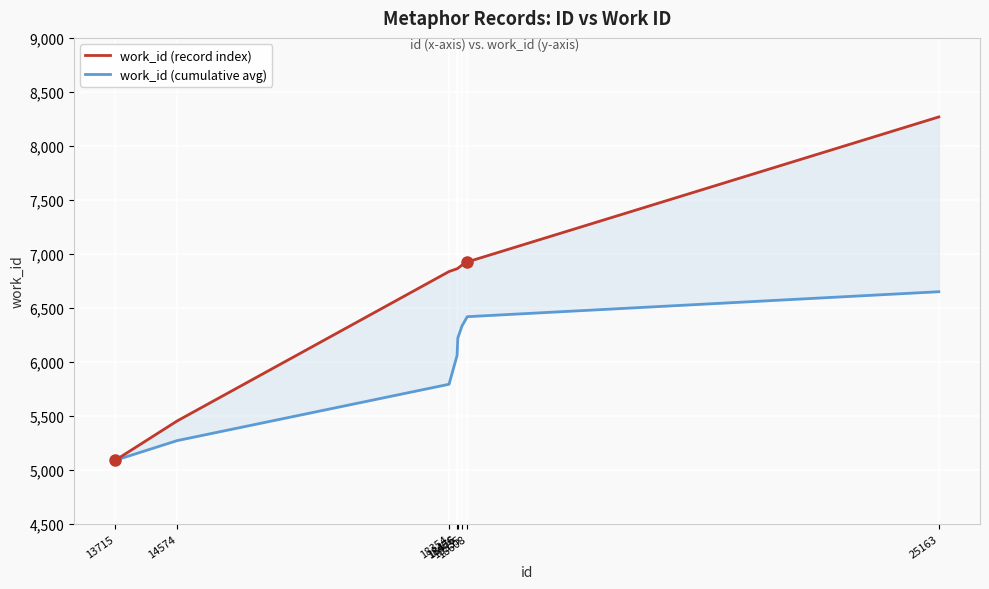

Reading right to left, what are all the values shown in this chart?

work_id (record index): 8268.0	6925.0	6896.0	6866.0	6862.0	6836.0	5452.0	5088.0
work_id (cumulative avg): 6649.1	6417.9	6333.3	6220.8	6059.5	5792.0	5270.0	5088.0